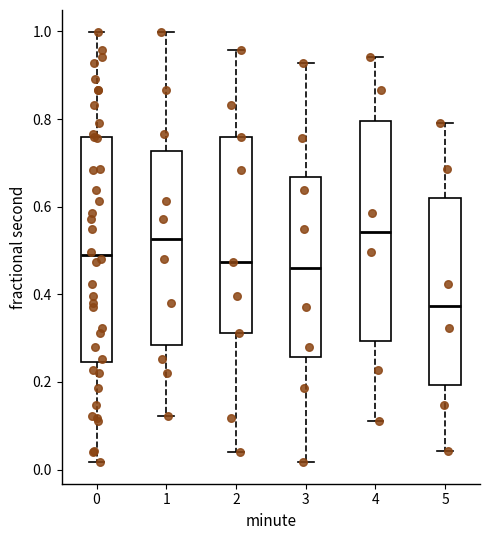

Reading left to right, read every box against the y-axis: the position of its median line, the range the box covers, and the ends of its whiskers. The values are not printed on the chart, so give them approximately, as read against the axis.

0: median 0.48, box 0.24 to 0.76, whiskers 0.02 to 1.00
1: median 0.52, box 0.28 to 0.72, whiskers 0.12 to 1.00
2: median 0.48, box 0.32 to 0.76, whiskers 0.04 to 0.96
3: median 0.46, box 0.26 to 0.66, whiskers 0.02 to 0.92
4: median 0.54, box 0.30 to 0.80, whiskers 0.12 to 0.94
5: median 0.38, box 0.20 to 0.62, whiskers 0.04 to 0.80